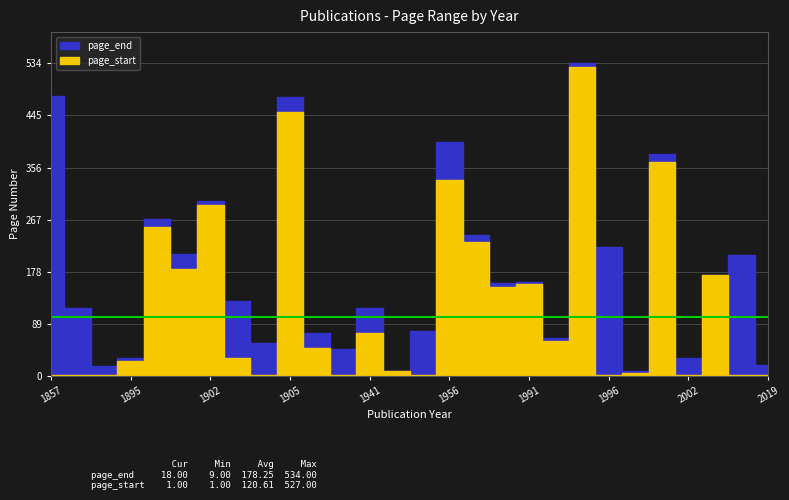

What is the smallest value displayed?

1